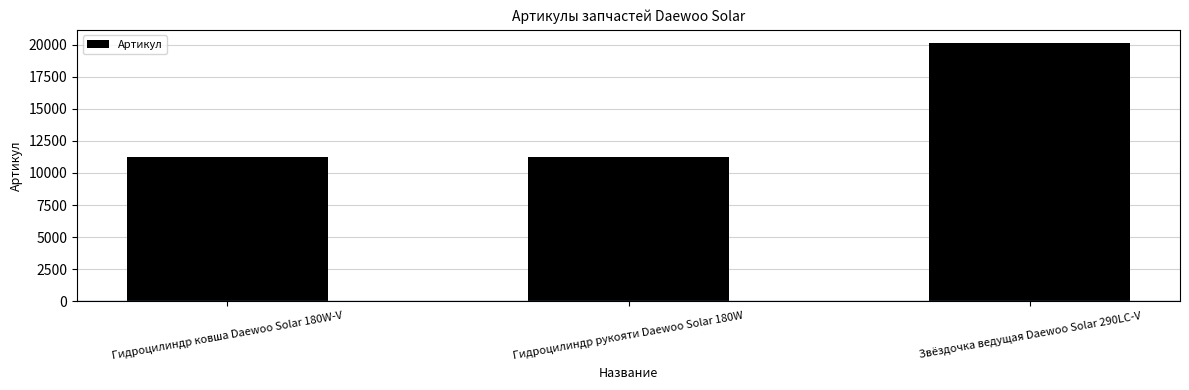

What is the change in value from Гидроцилиндр ковша Daewoo Solar 180W-V to Гидроцилиндр рукояти Daewoo Solar 180W?

+1